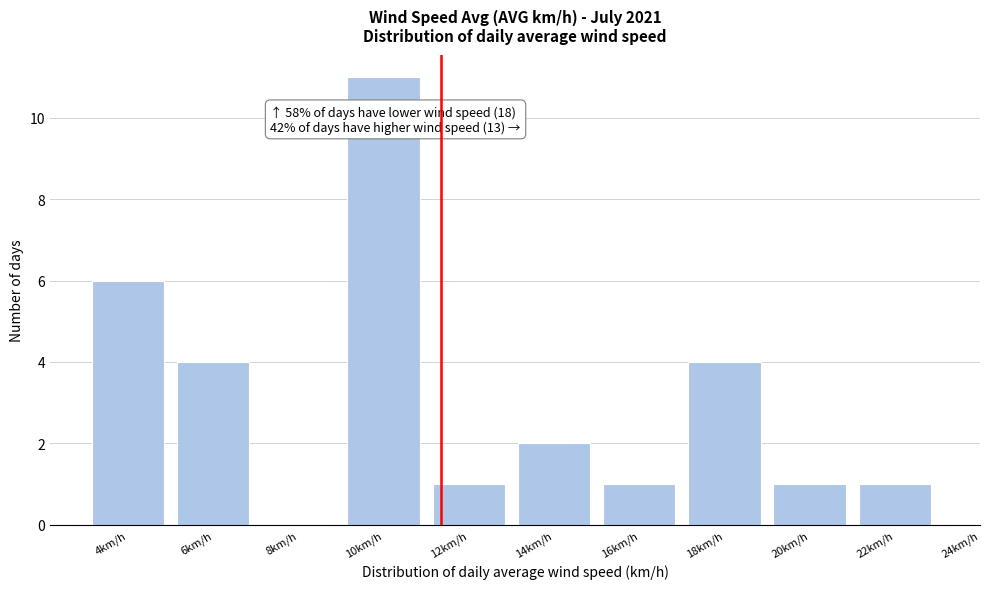

Reading right to left, transcribe all the data shown in this chart.

22km/h=1	20km/h=1	18km/h=4	16km/h=1	14km/h=2	12km/h=1	10km/h=11	8km/h=0	6km/h=4	4km/h=6